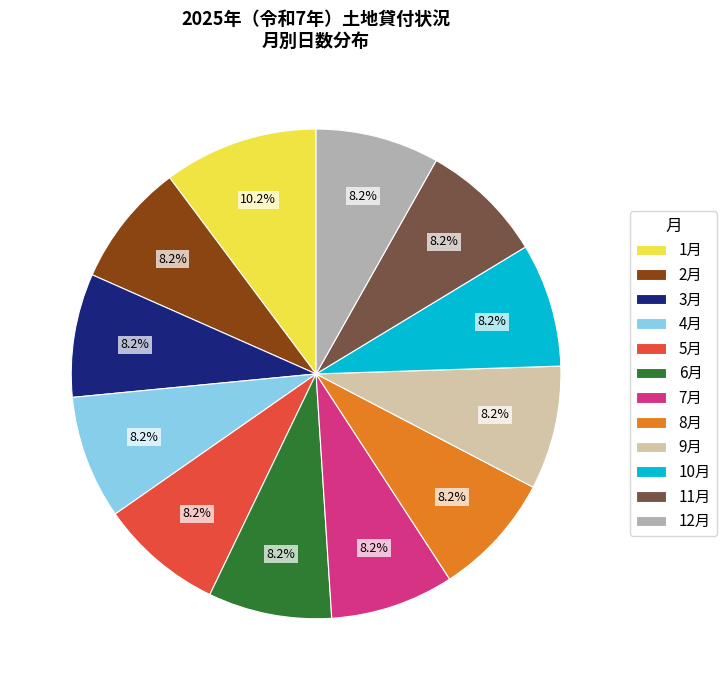

Is there any slice that represents more than half of the pie?

No